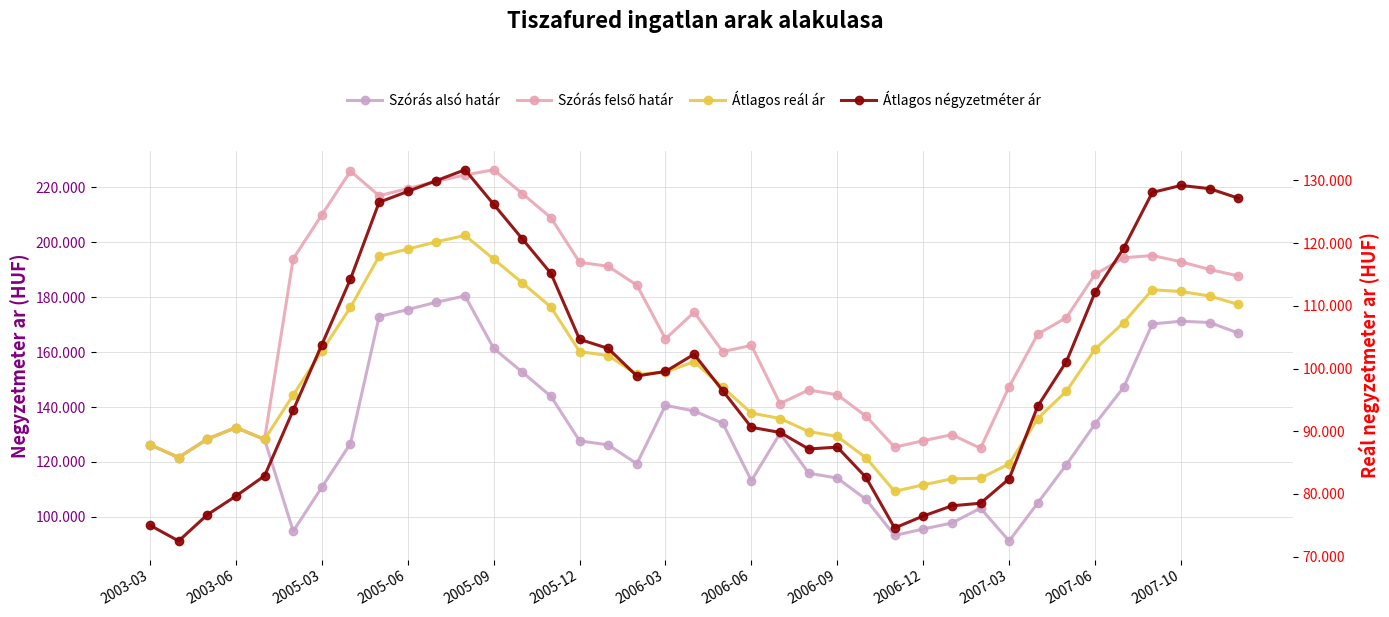

True or false: Szórás felső határ has a value of 162449 at 2006-06.

True